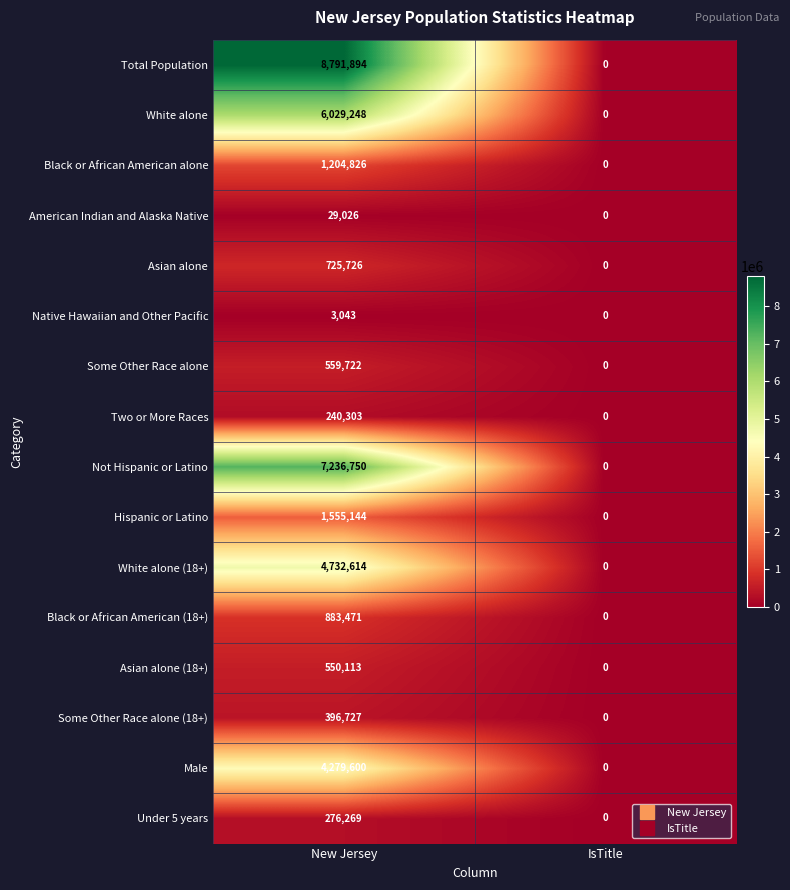

At which category is the sum across all series the highest?

New Jersey